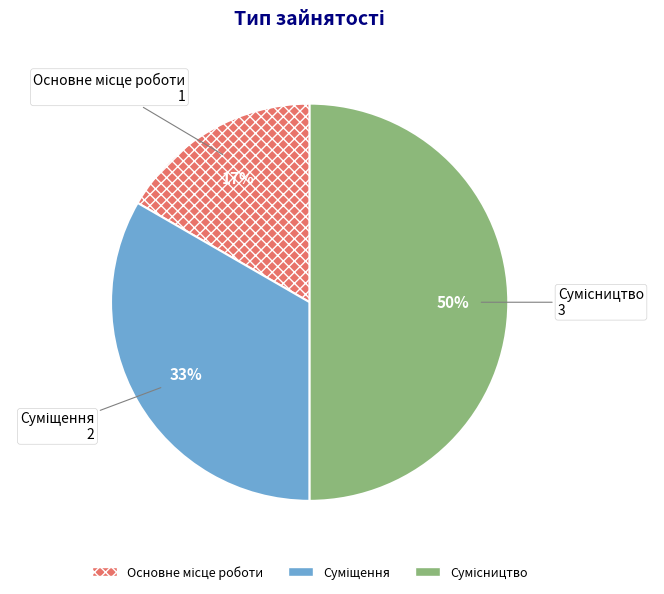

To the nearest percent, what is the average slice percentage?

33%